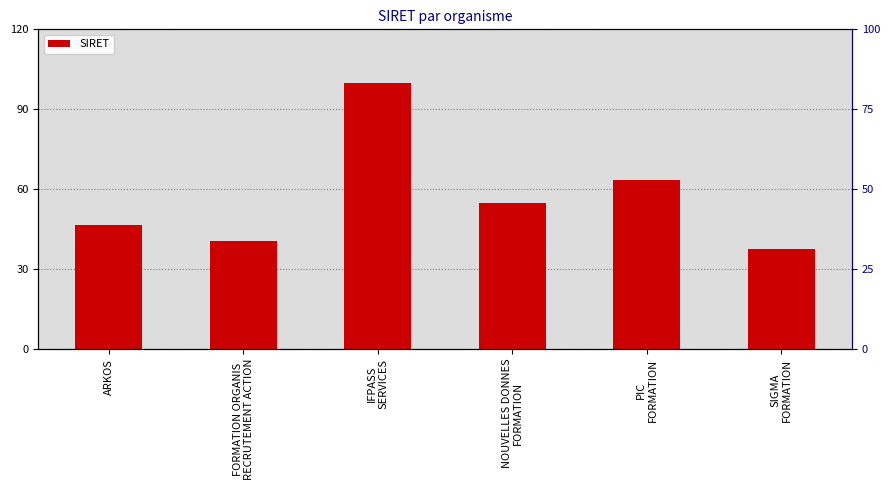

What position from the right is IFPASS
SERVICES?

4